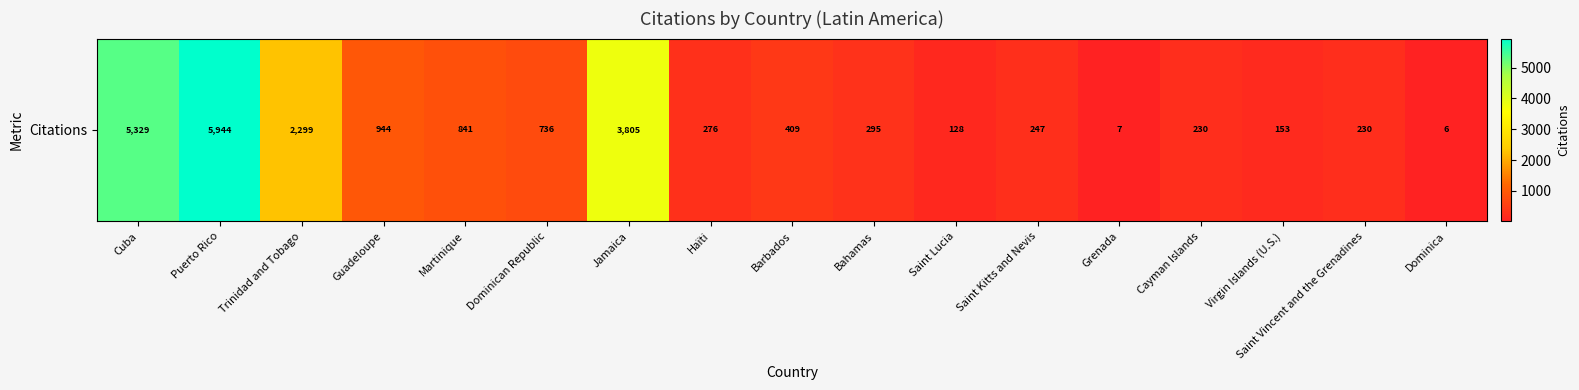

What is the difference between the maximum and minimum values?

5938